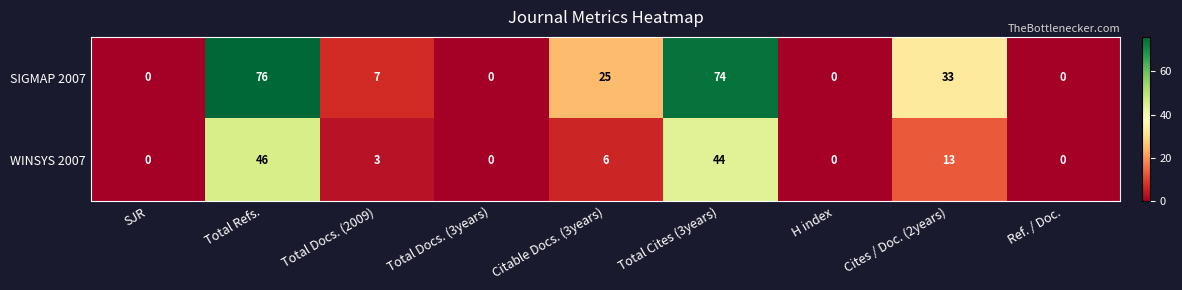

Reading right to left, list all the values displayed in this chart.

SIGMAP 2007: Ref. / Doc.=0	Cites / Doc. (2years)=33	H index=0	Total Cites (3years)=74	Citable Docs. (3years)=25	Total Docs. (3years)=0	Total Docs. (2009)=7	Total Refs.=76	SJR=0
WINSYS 2007: Ref. / Doc.=0	Cites / Doc. (2years)=13	H index=0	Total Cites (3years)=44	Citable Docs. (3years)=6	Total Docs. (3years)=0	Total Docs. (2009)=3	Total Refs.=46	SJR=0